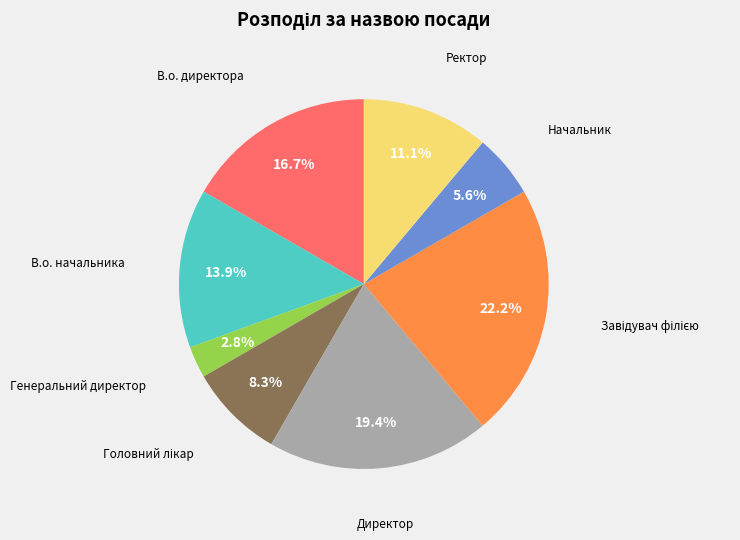

Does any single category account for the majority?

No